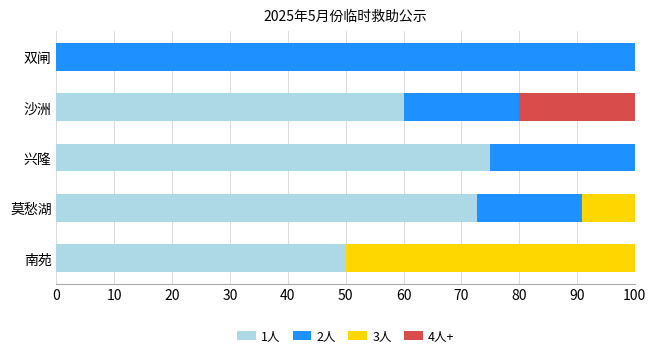

At which label does 1人 reach its peak?

兴隆